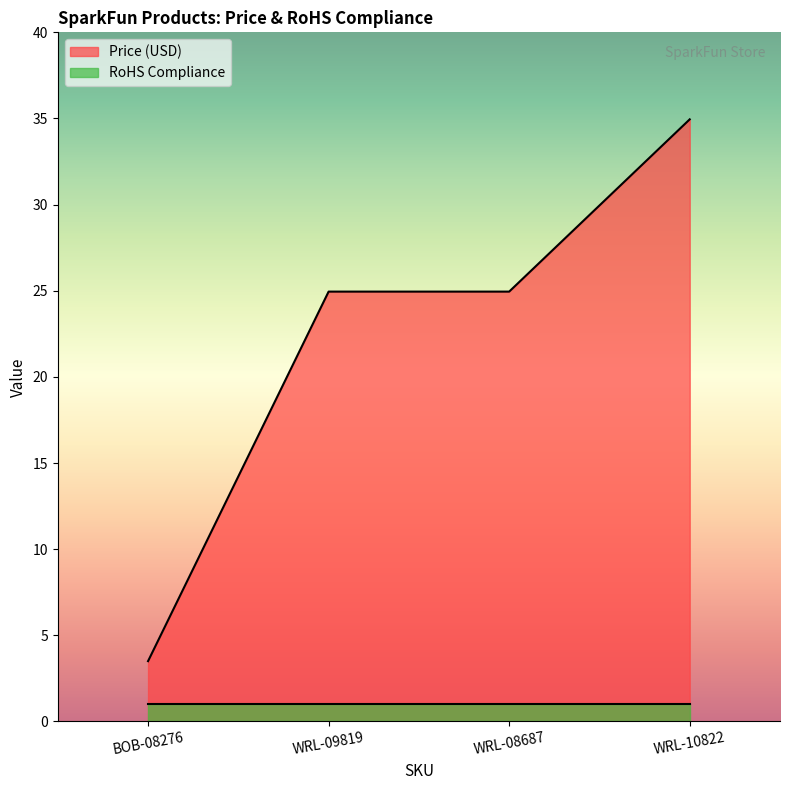

What is the ratio of the value at WRL-10822 to the value at WRL-08687?

1.4